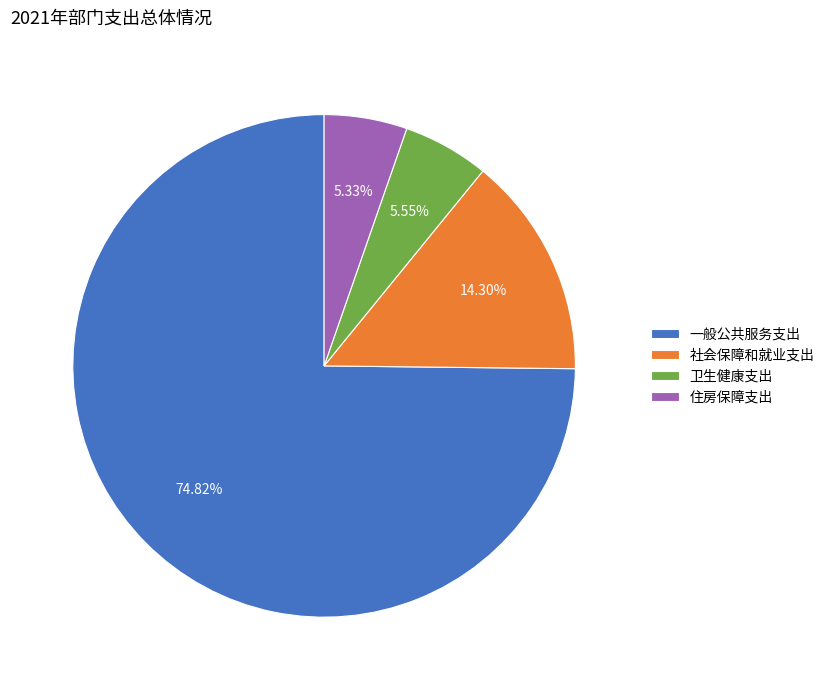

Approximately how many times larger is the value at 一般公共服务支出 compared to 住房保障支出?

14.0